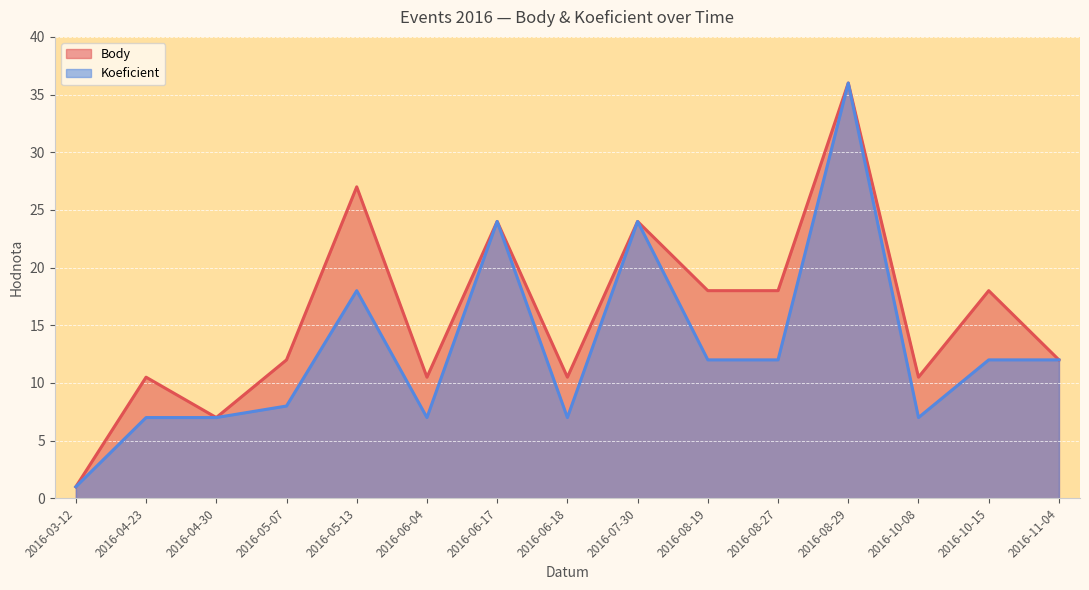

At 2016-08-27, list the series in order from largest to smallest.

Body, Koeficient